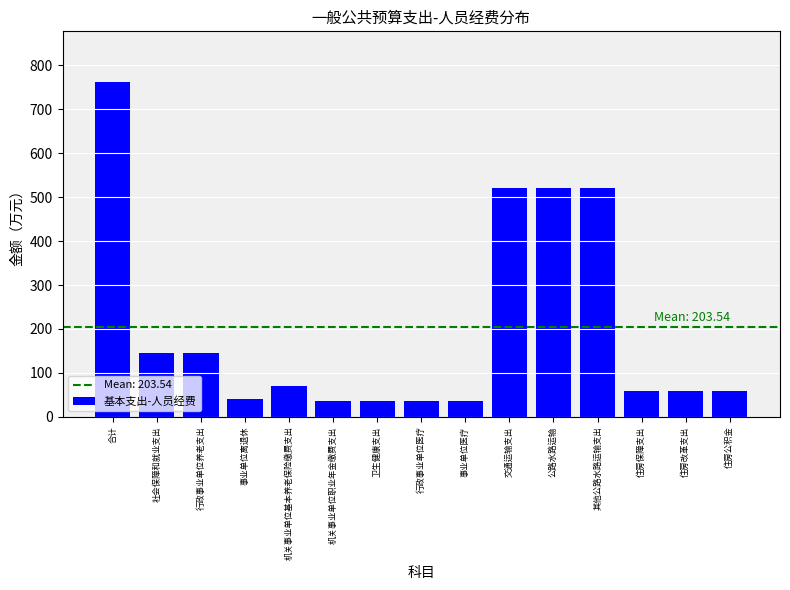

Approximately how many times larger is the value at 合计 compared to 事业单位医疗?

20.7